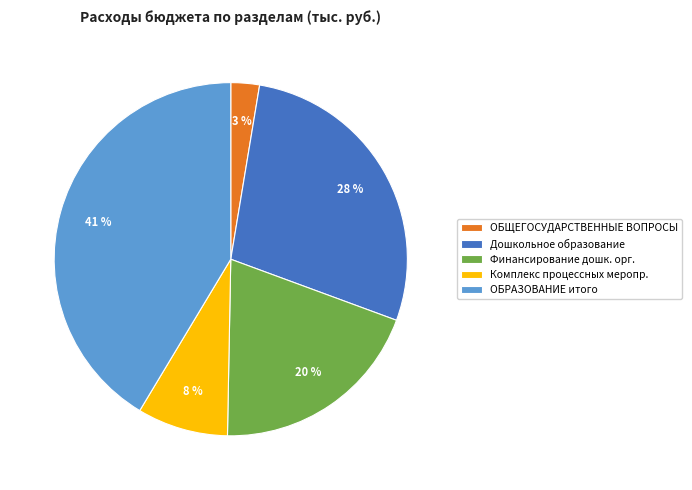

True or false: Финансирование дошк. орг. accounts for 25% of the total.

False